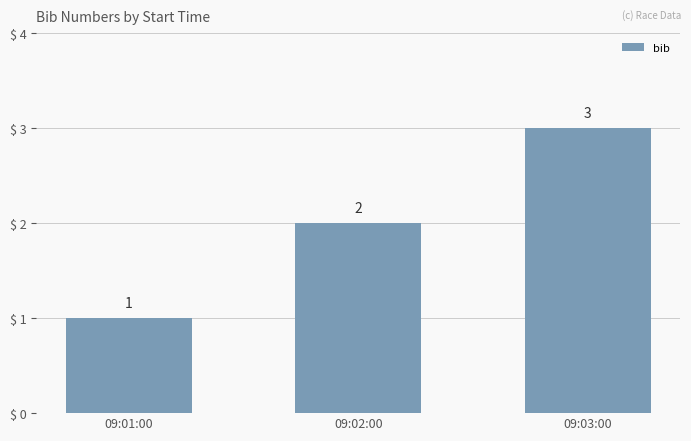

Is it true that the value at 09:01:00 is 2?

False